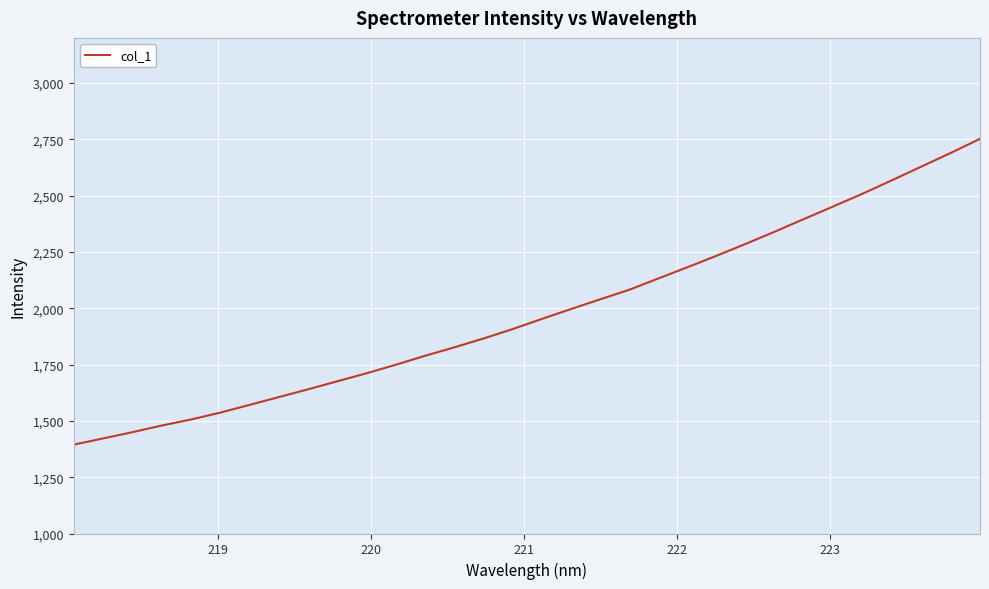

Does the chart display data point markers on the line(s)?

No